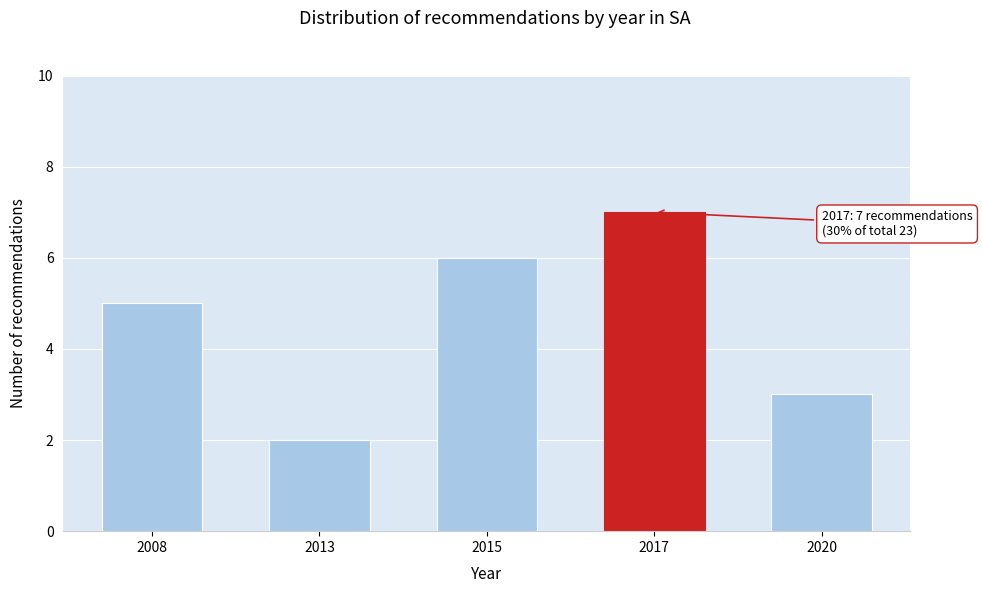

Reading right to left, transcribe all the data shown in this chart.

2020=3	2017=7	2015=6	2013=2	2008=5